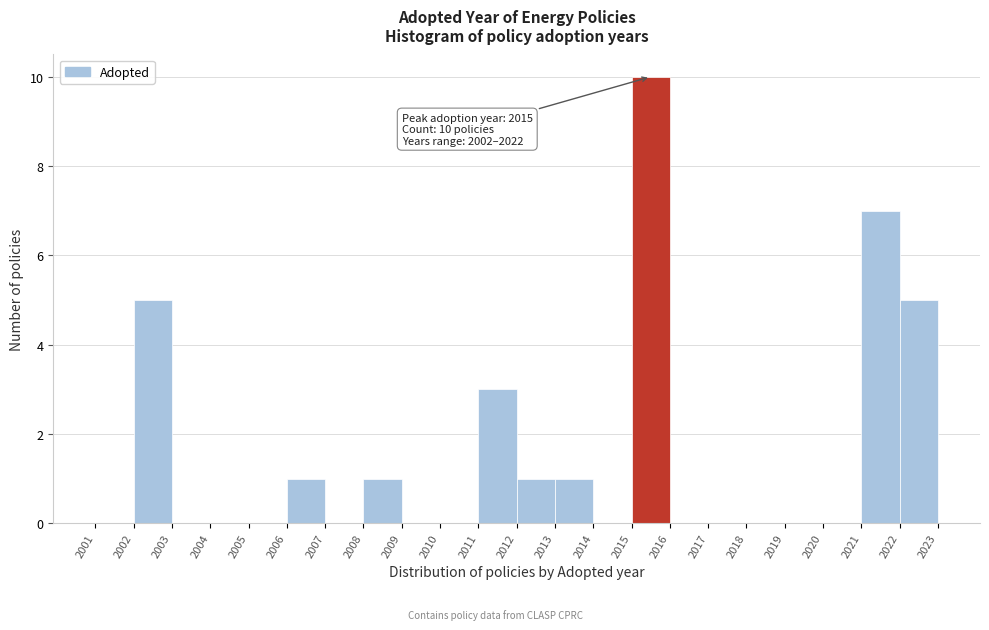

Over which range of the x-axis is the bar tallest?

2015 to 2016